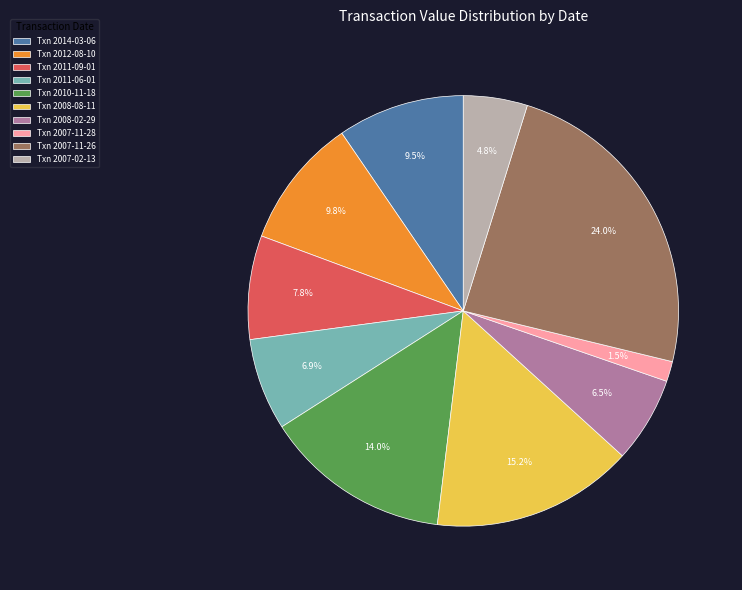

What is the largest slice in the pie chart?

Txn 2007-11-26